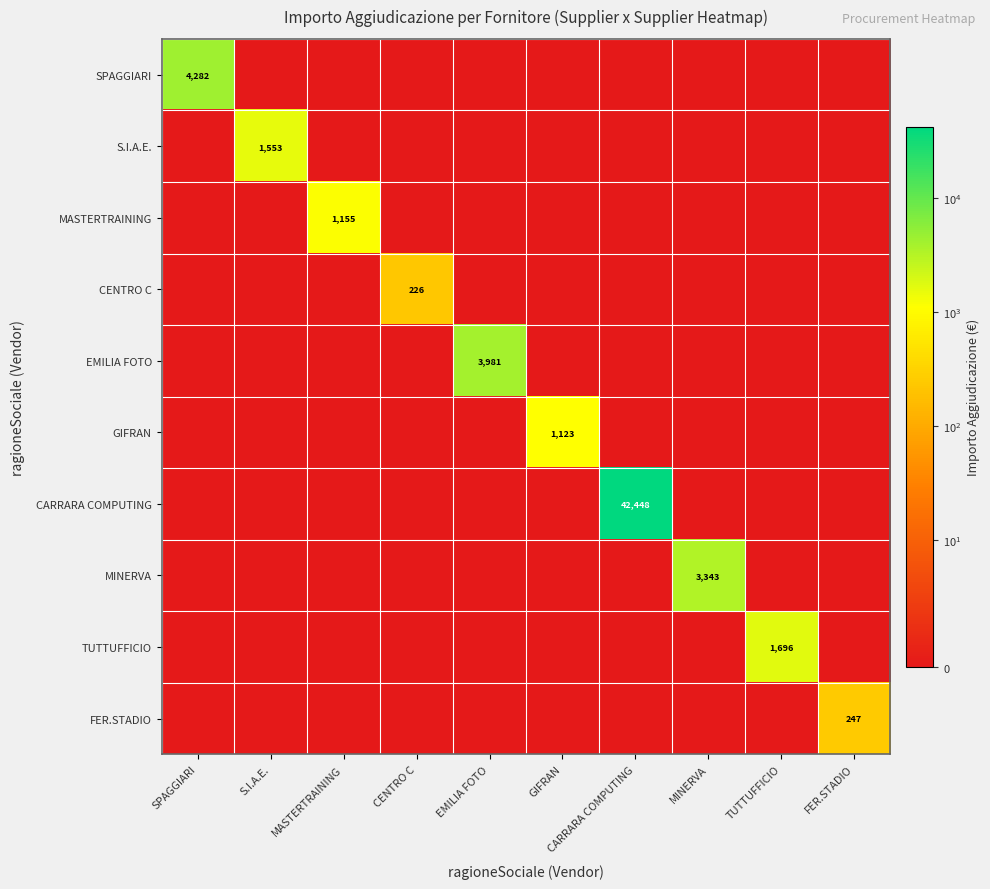

At how many categories does at least one series exceed 12924?

1